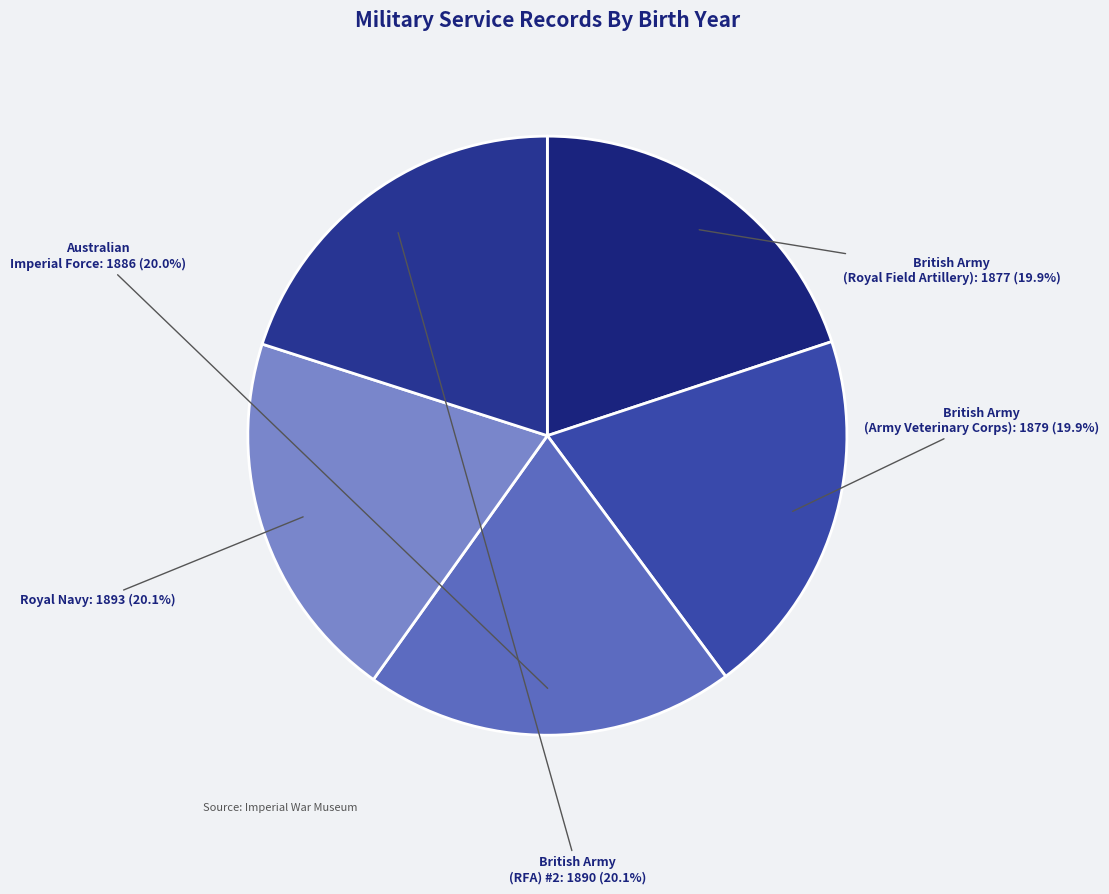

What is the ratio of the value at Royal Navy to the value at Australian Imperial Force?

1.0